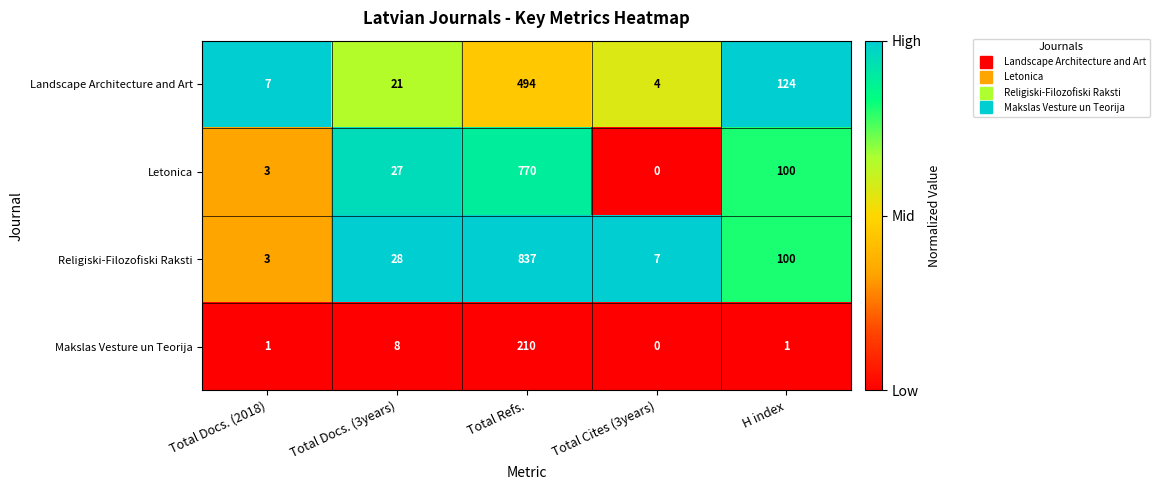

The Makslas Vesture un Teorija series shows 8 at Total Docs. (3years). True or false?

True